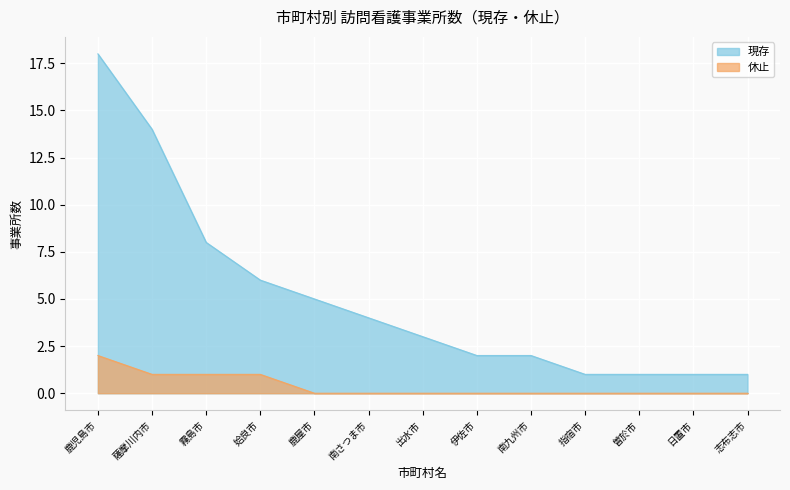

List the labels in order of 休止 value, smallest first.

鹿屋市, 南さつま市, 出水市, 伊佐市, 南九州市, 指宿市, 曽於市, 日置市, 志布志市, 薩摩川内市, 霧島市, 姶良市, 鹿児島市